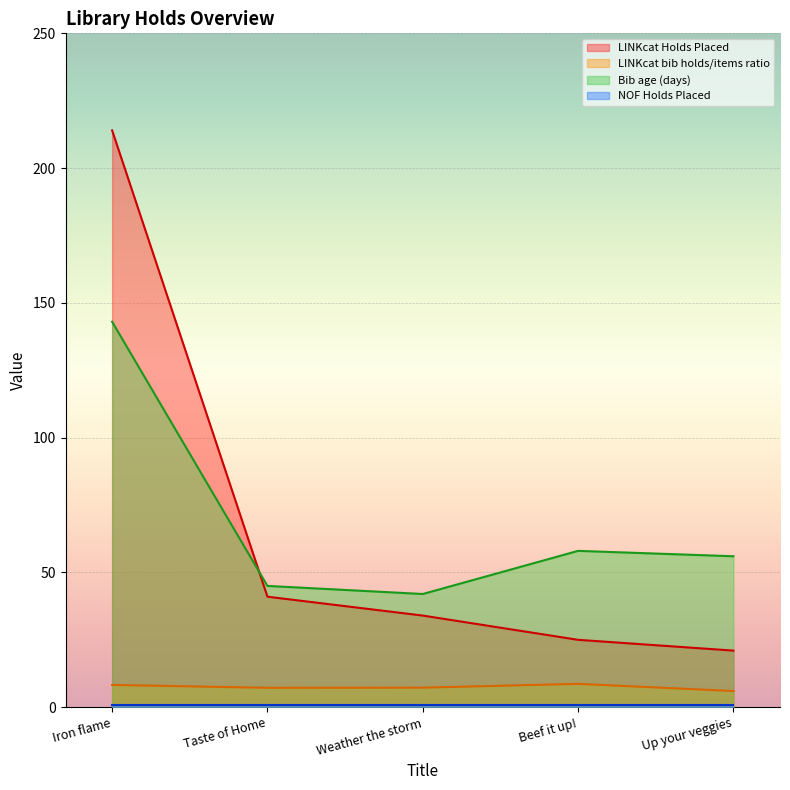

Is it true that LINKcat bib holds/items ratio equals 11.5 at Beef it up!?

False